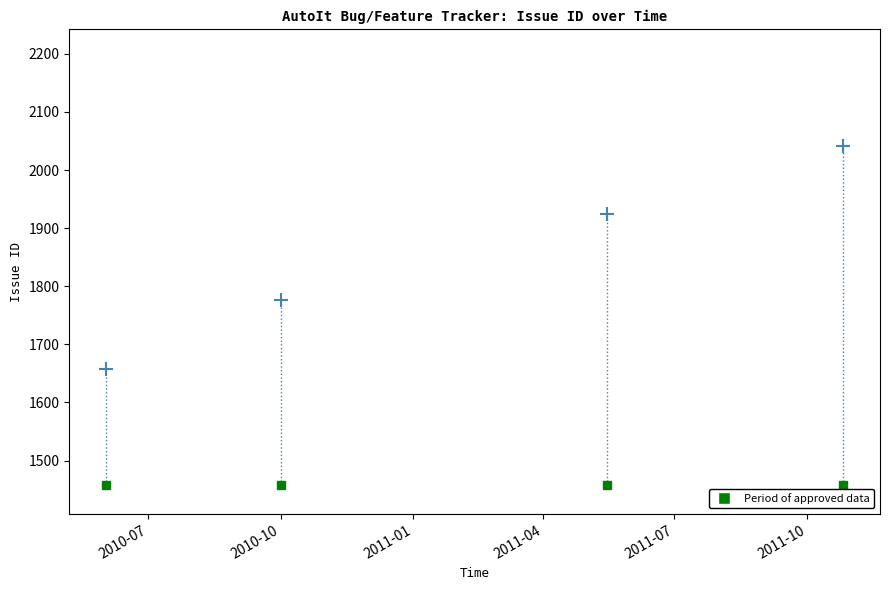

What is the smallest value displayed?

1658